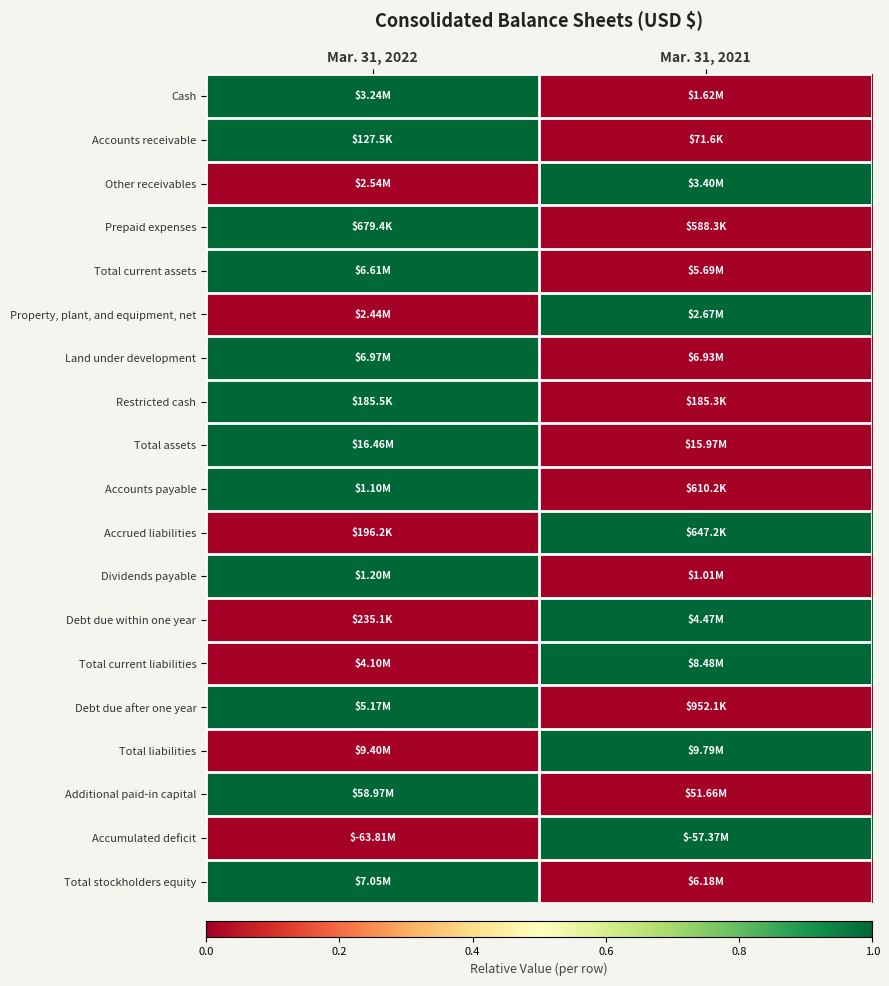

Between Mar. 31, 2021 and Mar. 31, 2022, which is larger?

Mar. 31, 2022